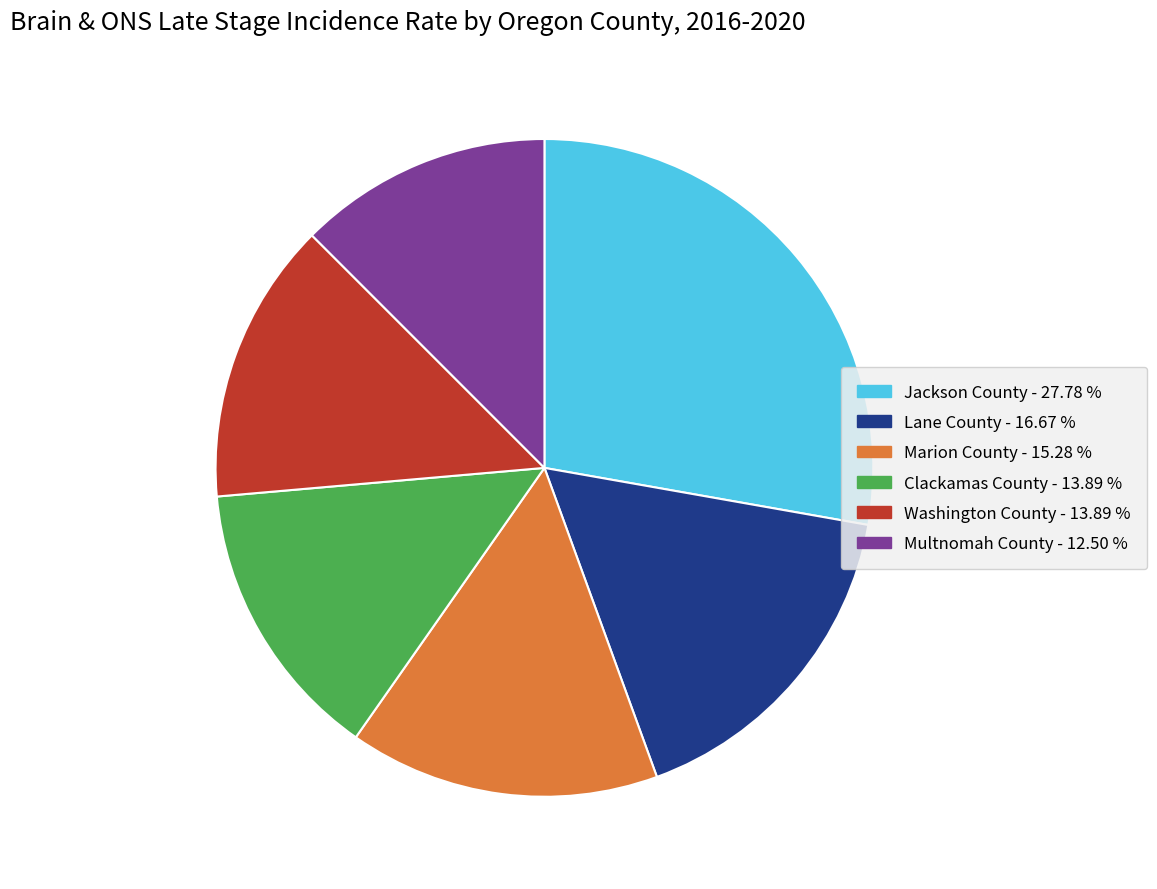

Does any single category account for the majority?

No